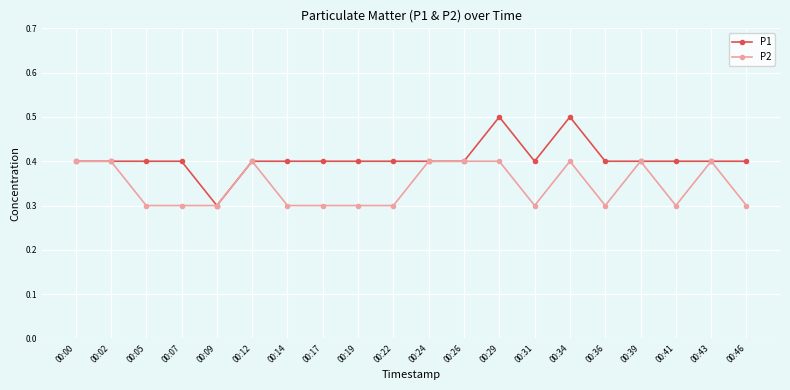

True or false: P1 has more than 0 points higher than both neighbors.

True